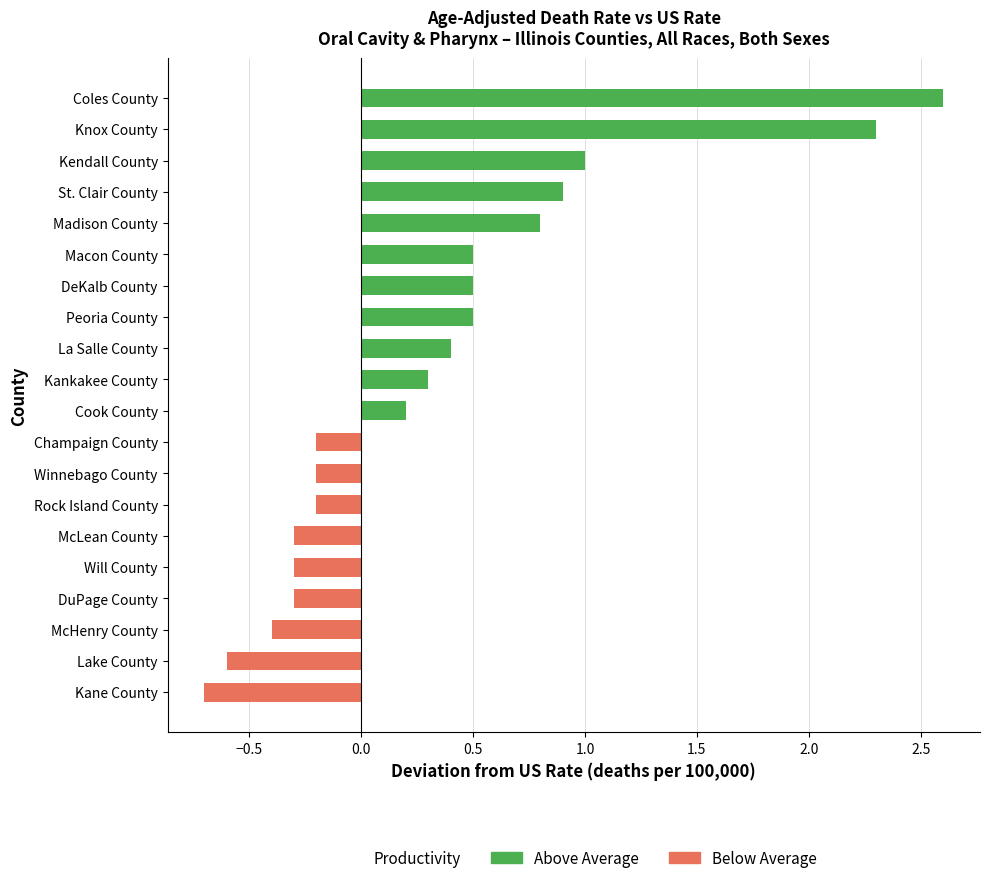

The chart shows a value of 0.7 at Peoria County. True or false?

False